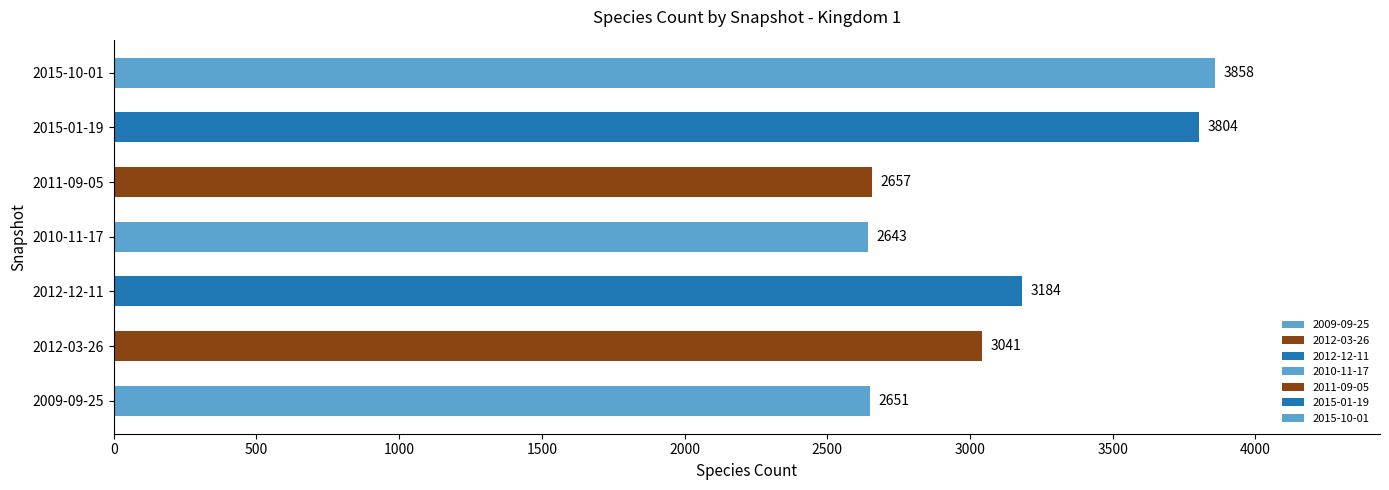

How many bars are there in total?

7